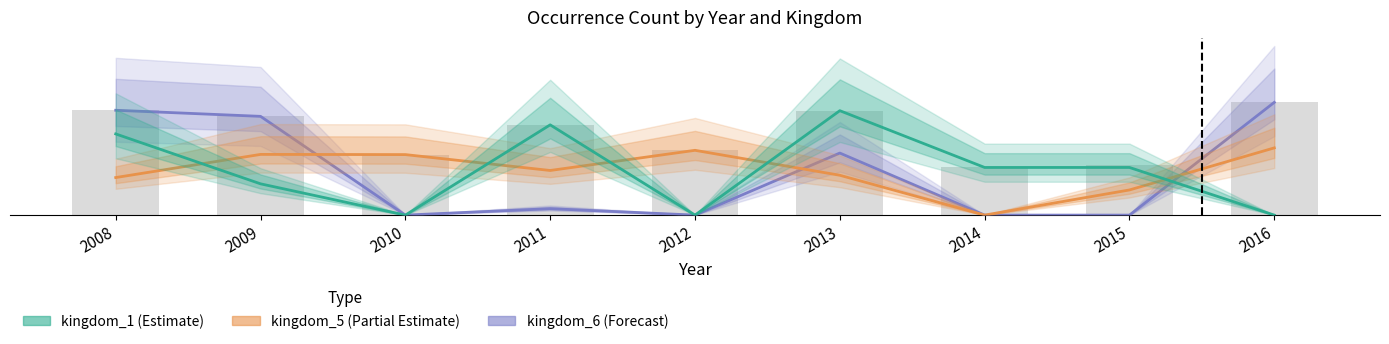

What is the highest value of the kingdom_6 (Forecast) series?

12.1